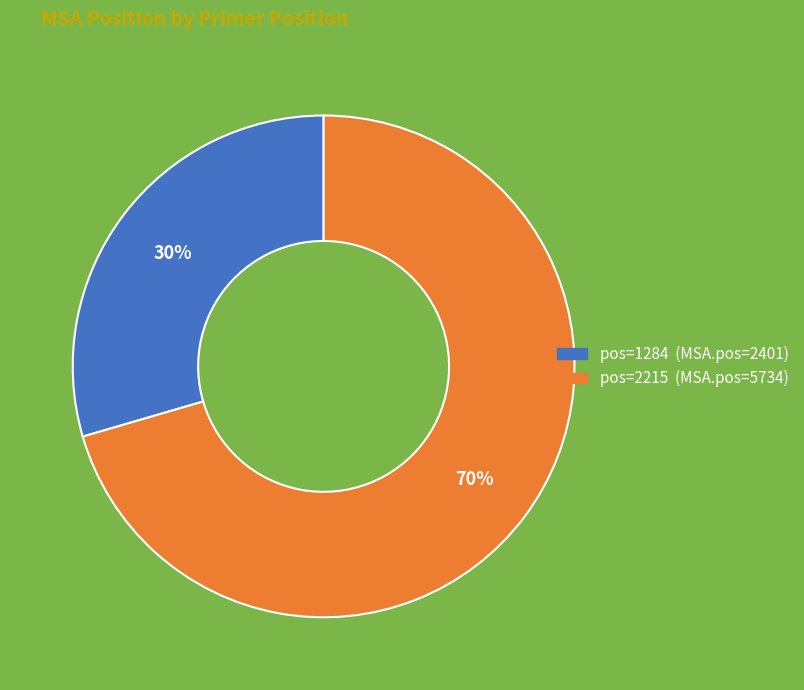

To the nearest percent, what is the average slice percentage?

50%